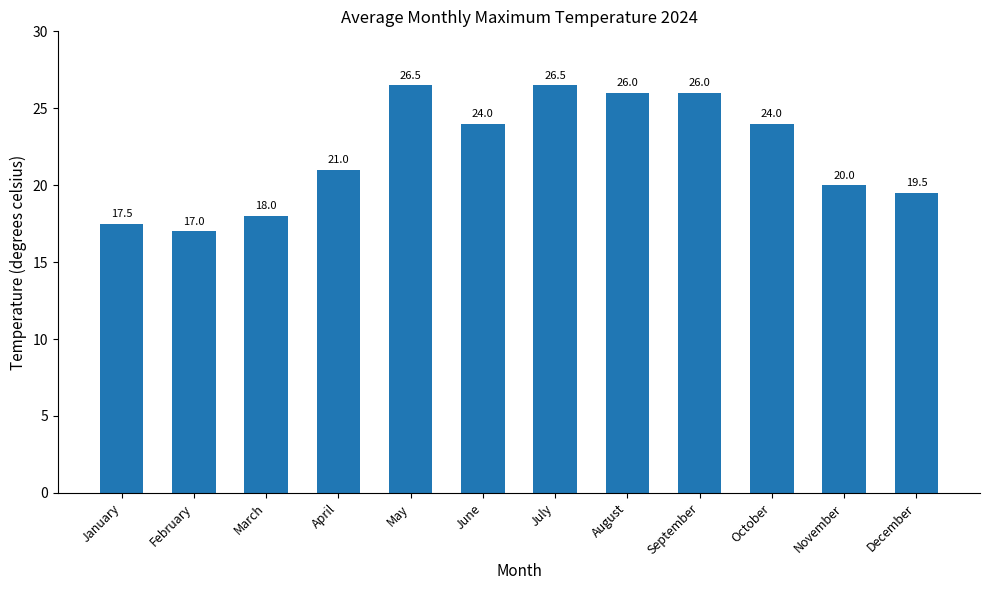

At which label does the data first exceed 24?

May